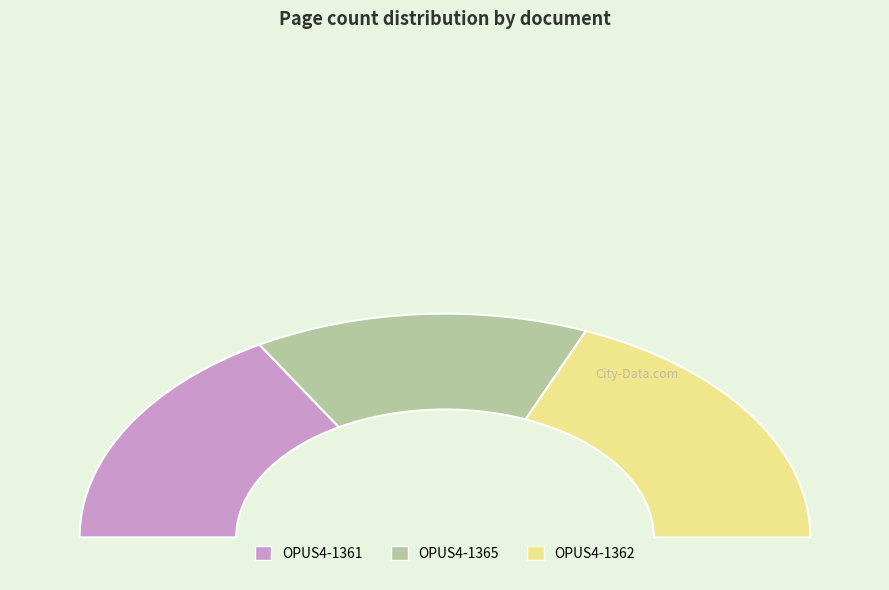

Is it true that OPUS4-1365 is 30% of the pie?

True